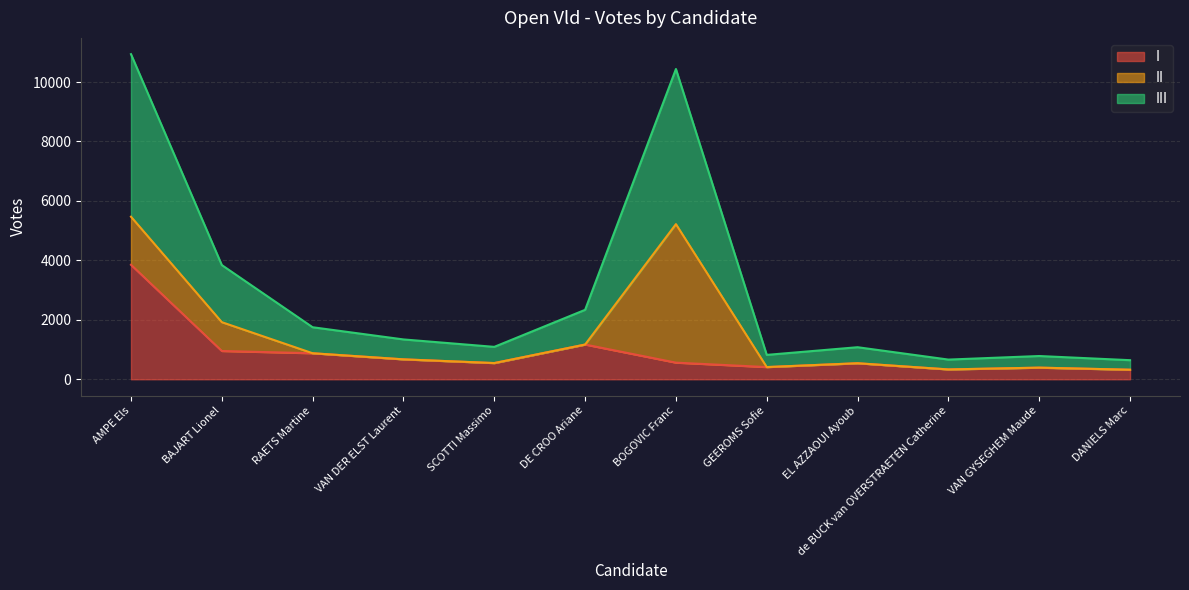

Is the value of I at AMPE Els greater than the value of III at BOGOVIC Franc?

No